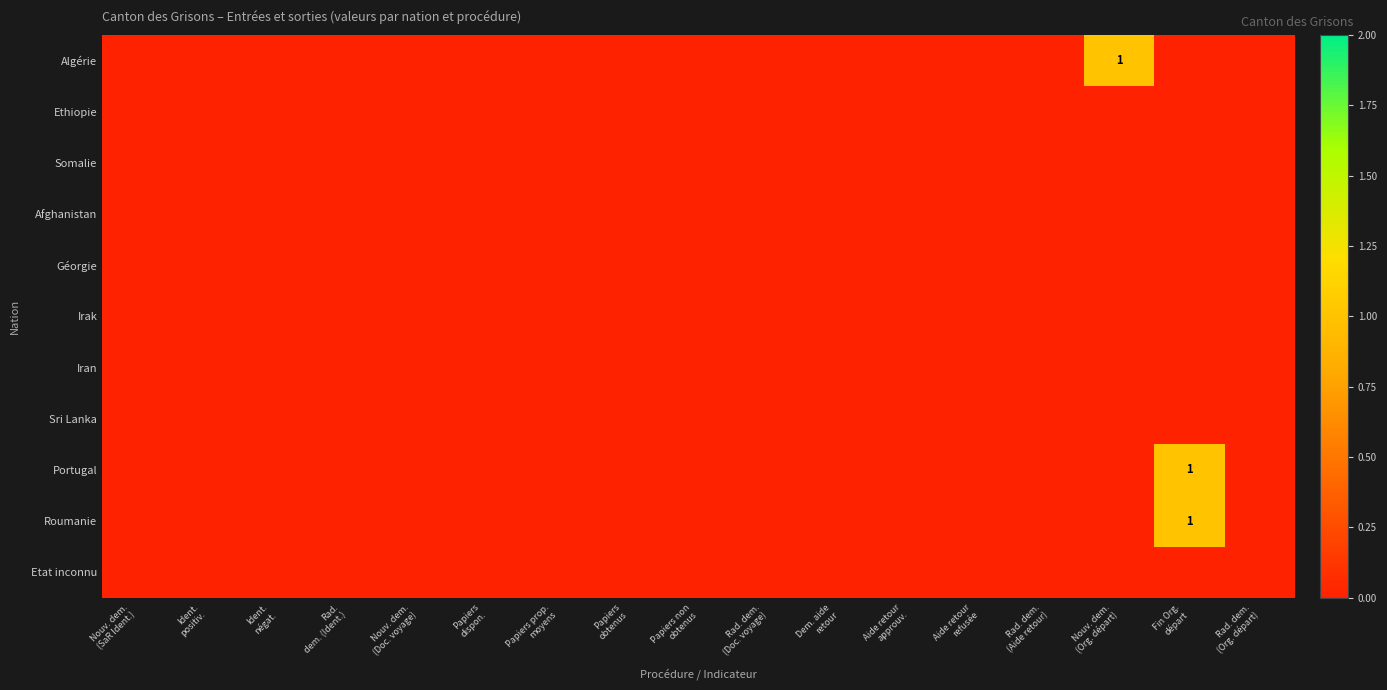

At Papiers dispon., list the series in order from largest to smallest.

Algérie, Ethiopie, Somalie, Afghanistan, Géorgie, Irak, Iran, Sri Lanka, Portugal, Roumanie, Etat inconnu